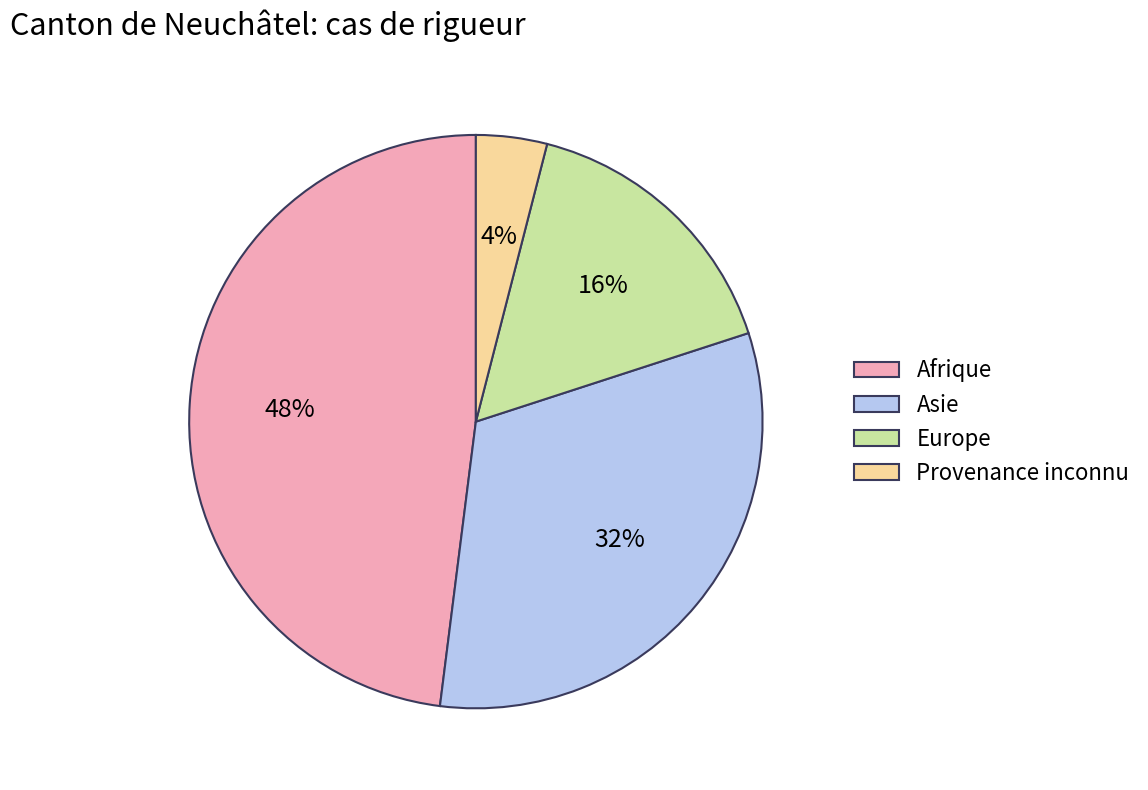

To the nearest percent, what is the average slice percentage?

25%